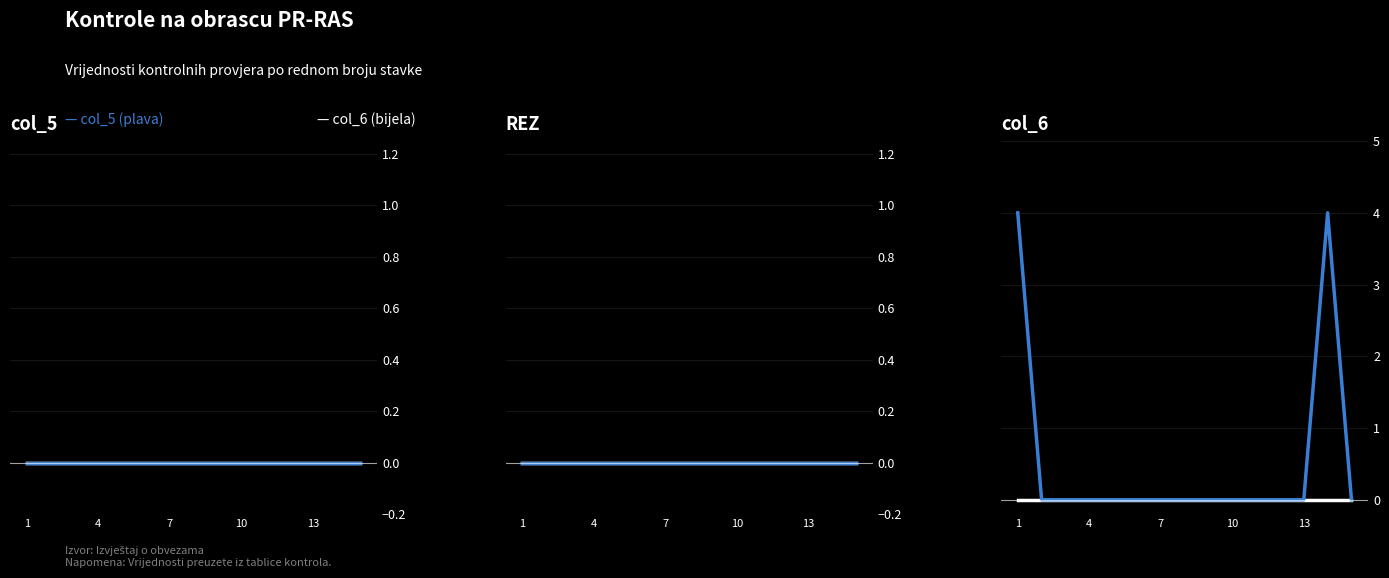

At how many categories does at least one series exceed 2?

2